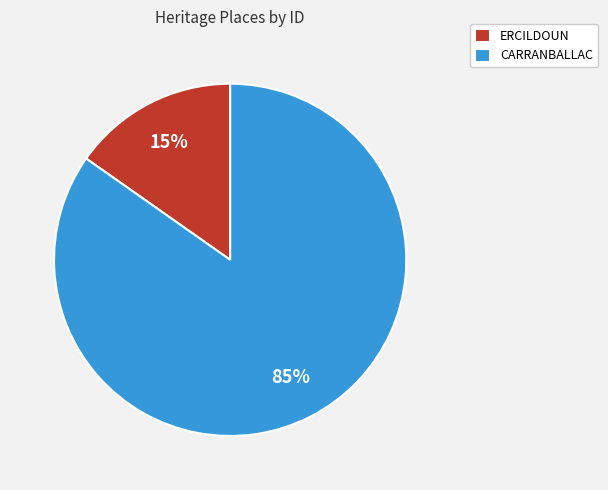

Count the number of slices in the pie.

2